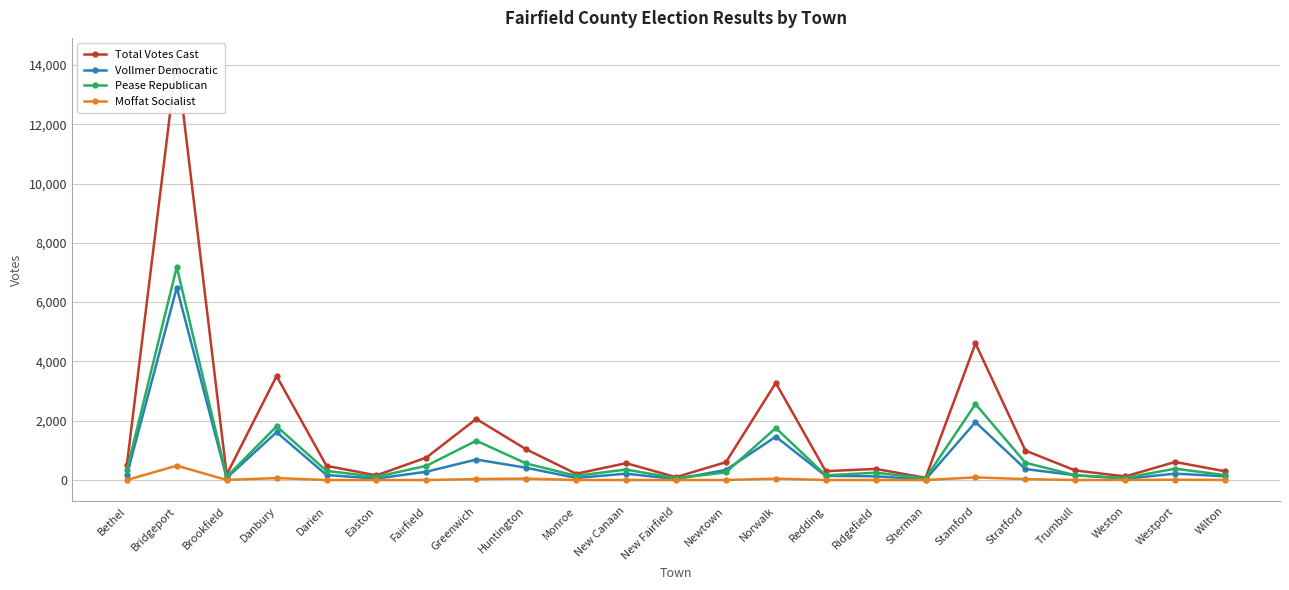

How many values in the Vollmer Democratic series exceed 169?

11